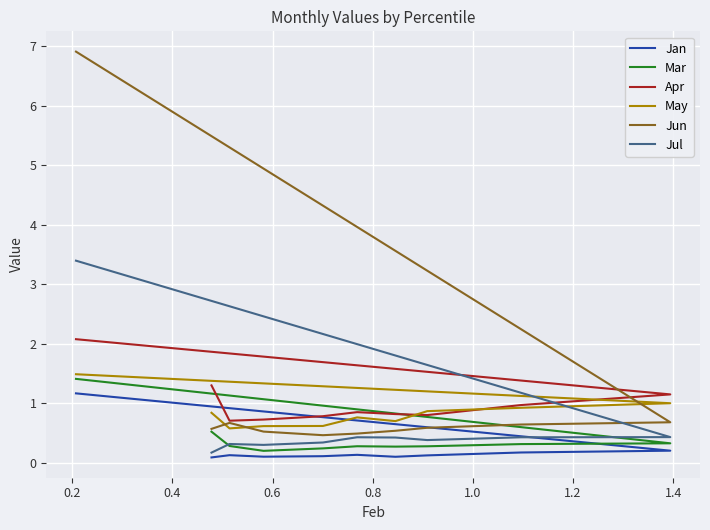

True or false: Mar and Jun cross at least once.

False